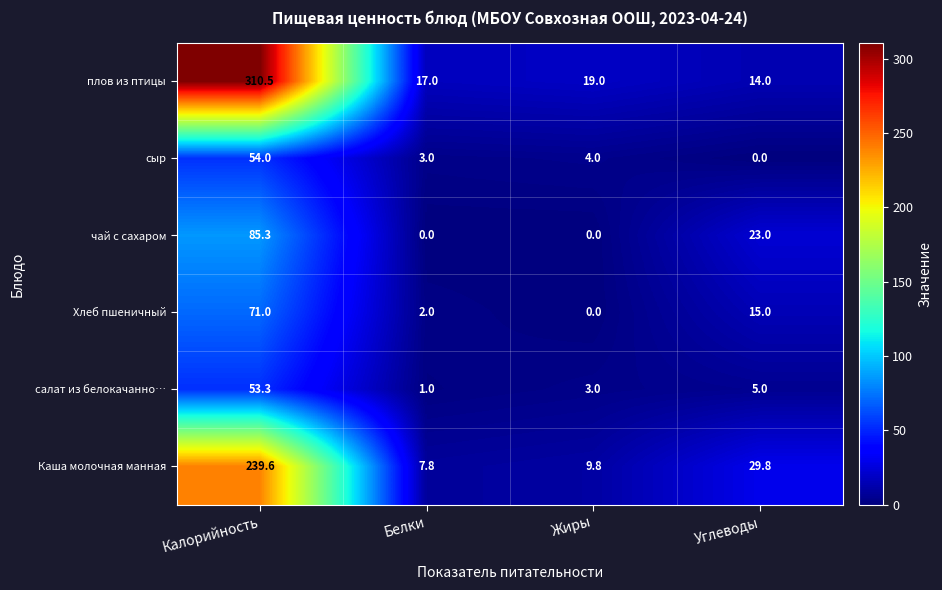

At how many categories does at least one series exceed 280?

1